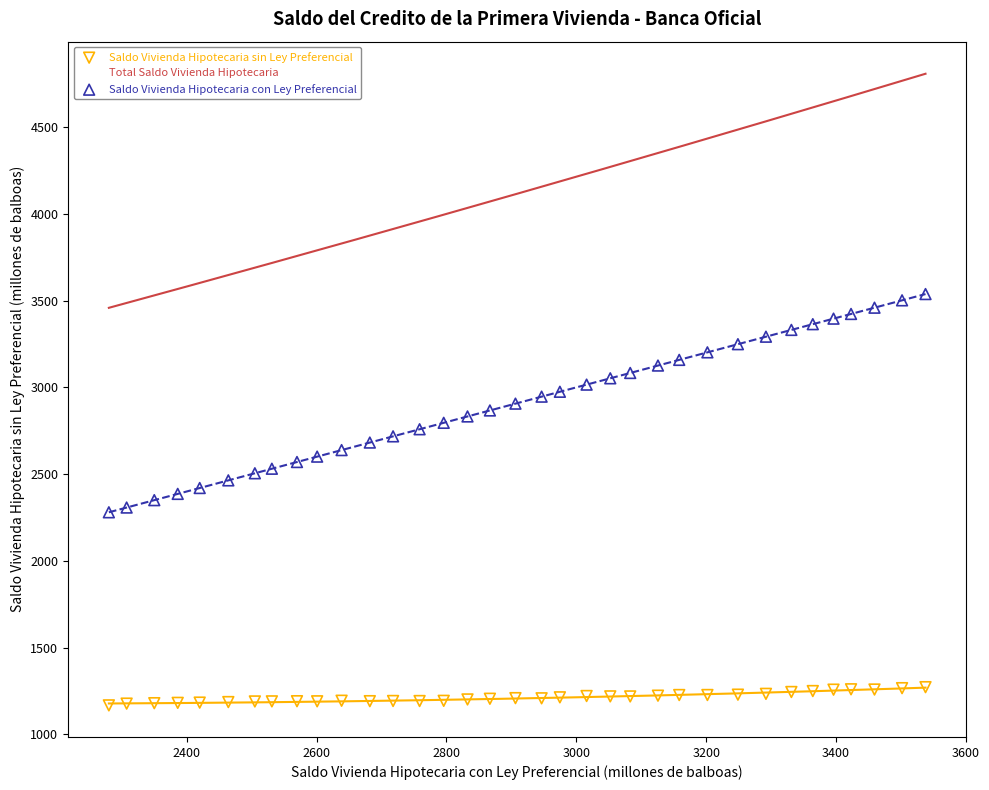

Which series has the widest spread of Y values?

Total Saldo Vivienda Hipotecaria